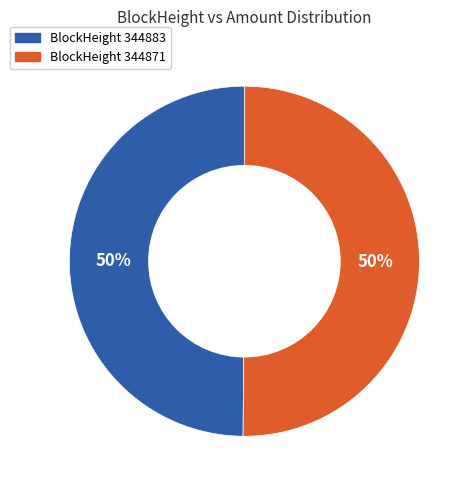

To the nearest percent, what is the average slice percentage?

50%